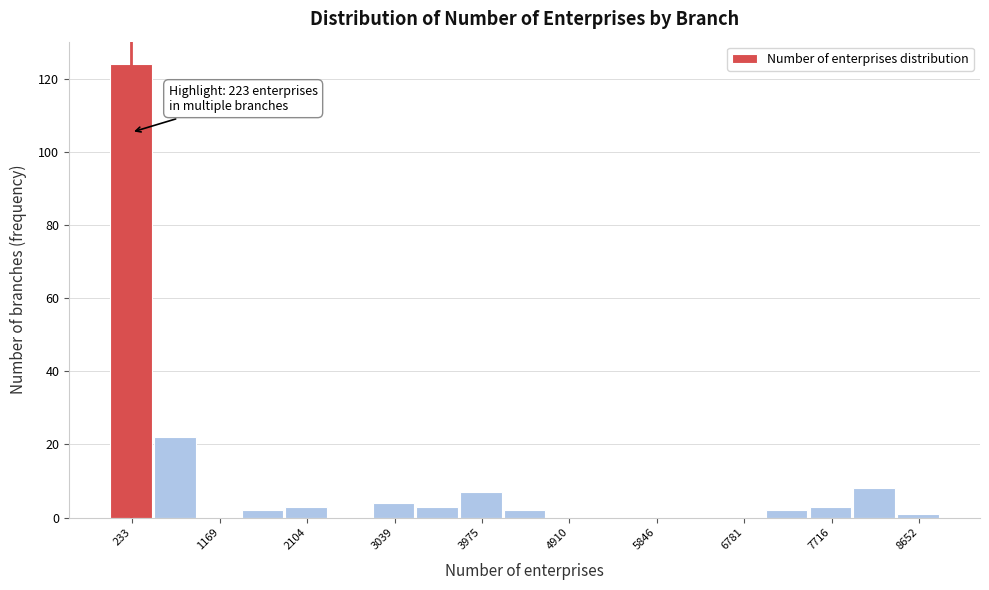

Which range on the x-axis has the tallest bar?

0 to 500